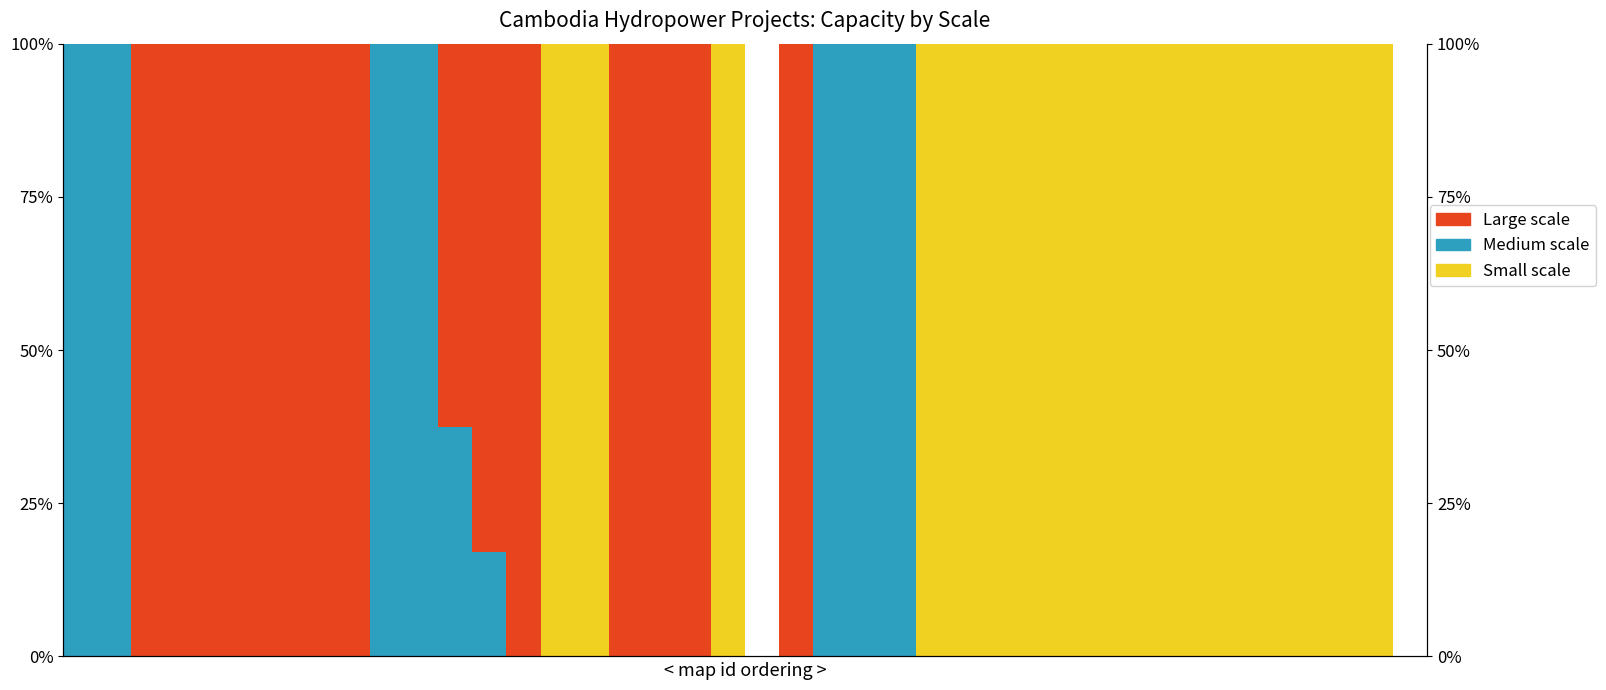

What is the spread (max minus min) of values at 31?

100.0